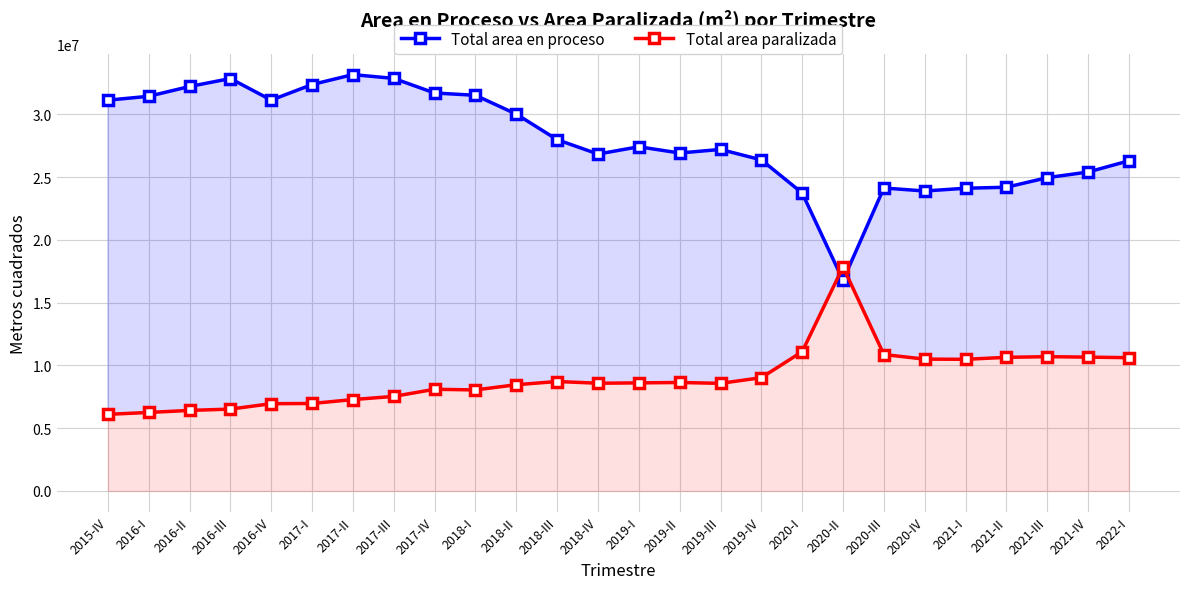

How many intersections are there between Total area en proceso and Total area paralizada?

2